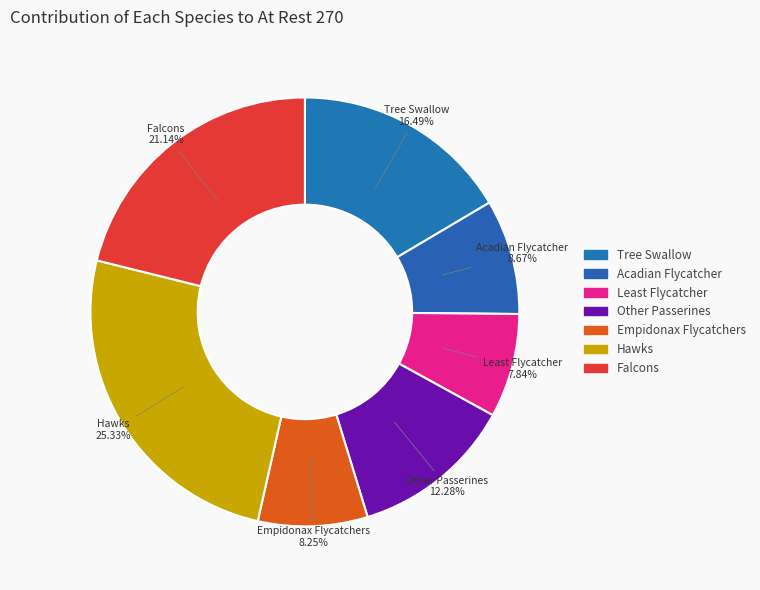

Is it true that Other Passerines is 24% of the pie?

False